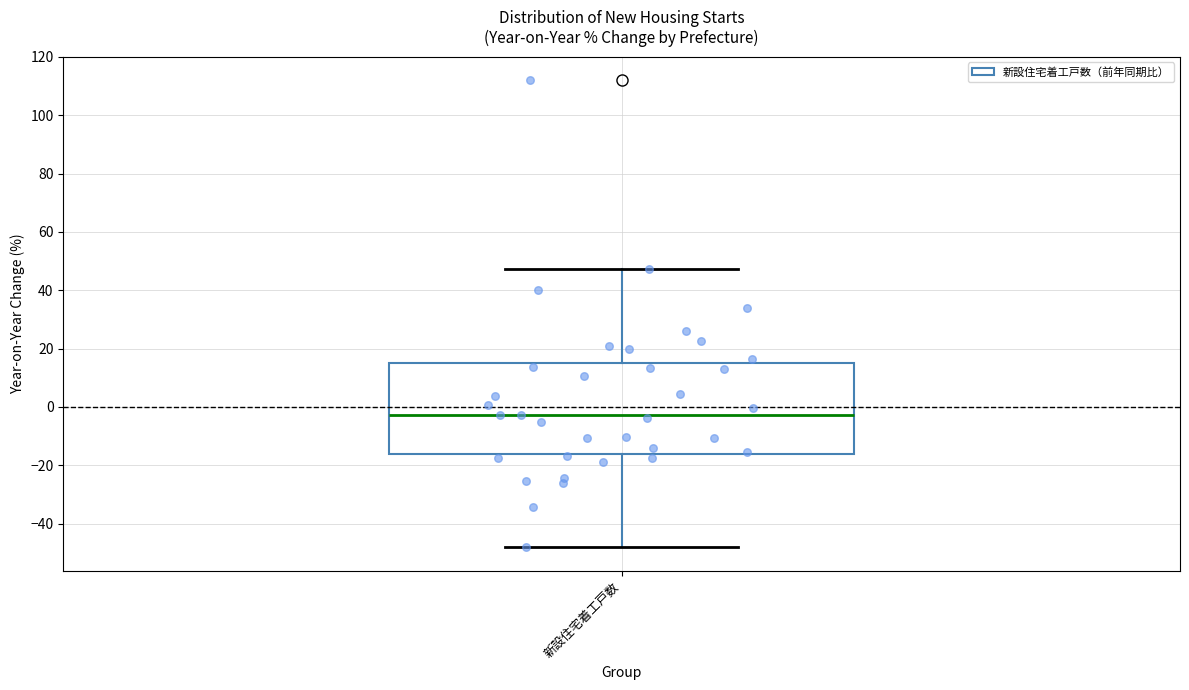

Transcribe this box plot: give where the median line is, the range the box spans, and where the two whiskers end, as read against the y-axis. The values are not printed on the chart, so give them approximately, as read against the axis.

median -2, box -16 to 16, whiskers -48 to 48